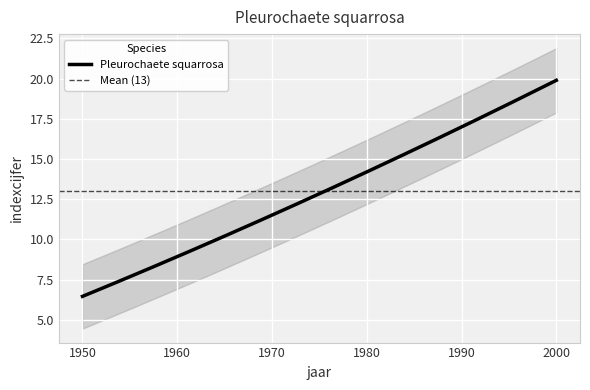

What is the minimum value for Pleurochaete squarrosa?

6.5